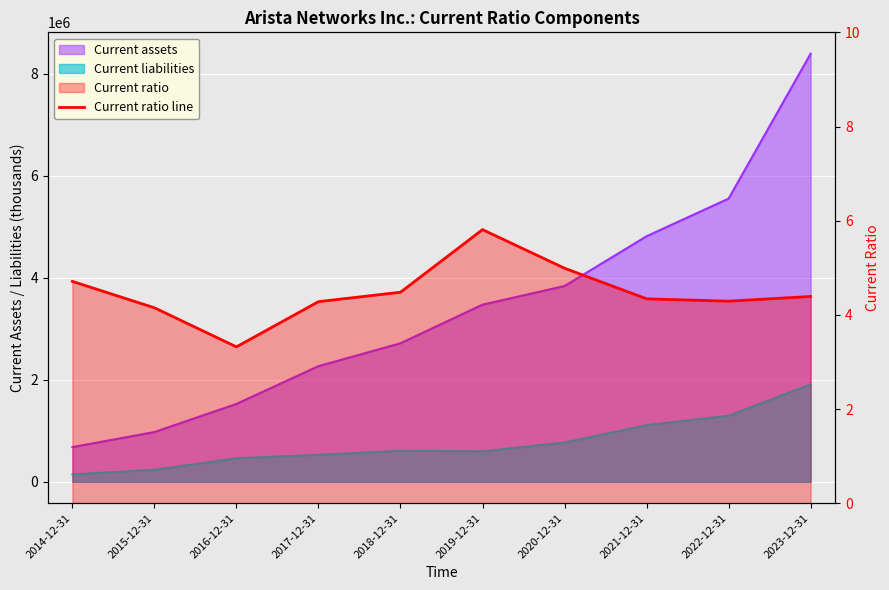

Reading left to right, what are all the values shown in this chart?

2014-12-31=4.7	2015-12-31=4.2	2016-12-31=3.3	2017-12-31=4.3	2018-12-31=4.5	2019-12-31=5.8	2020-12-31=5.0	2021-12-31=4.3	2022-12-31=4.3	2023-12-31=4.4